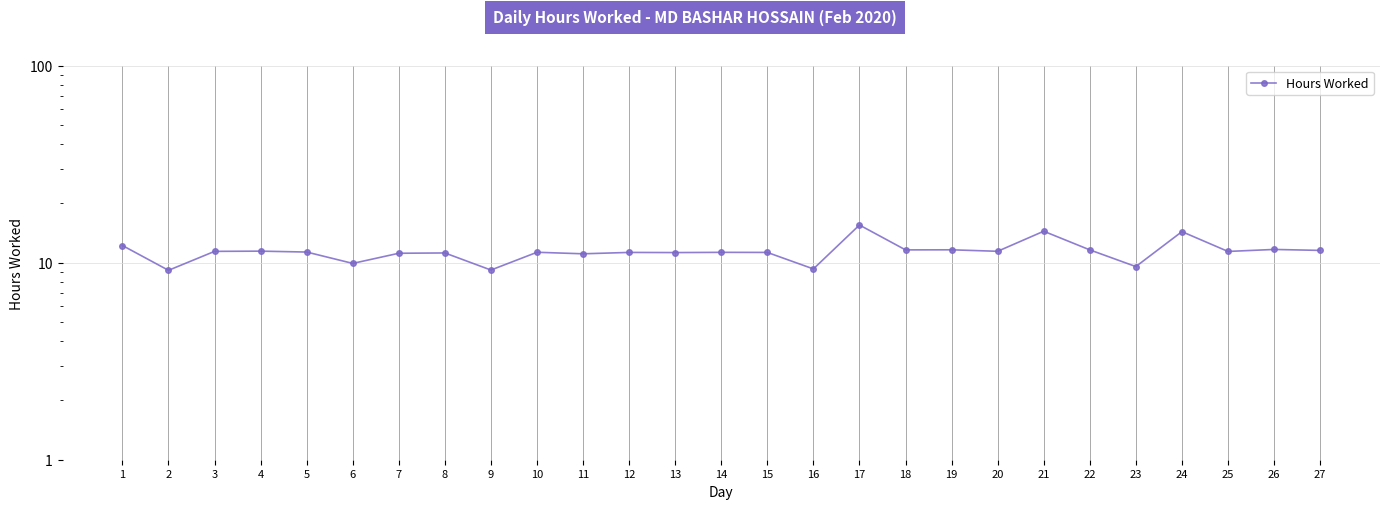

What is the value of the 16th point from the left?

9.3